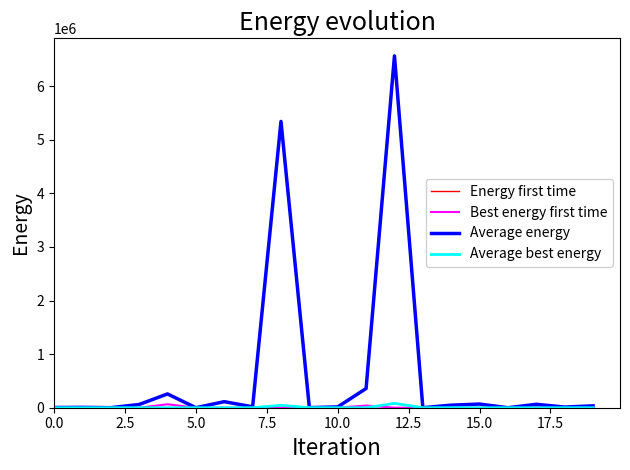

Which label corresponds to the largest value in the chart?

12